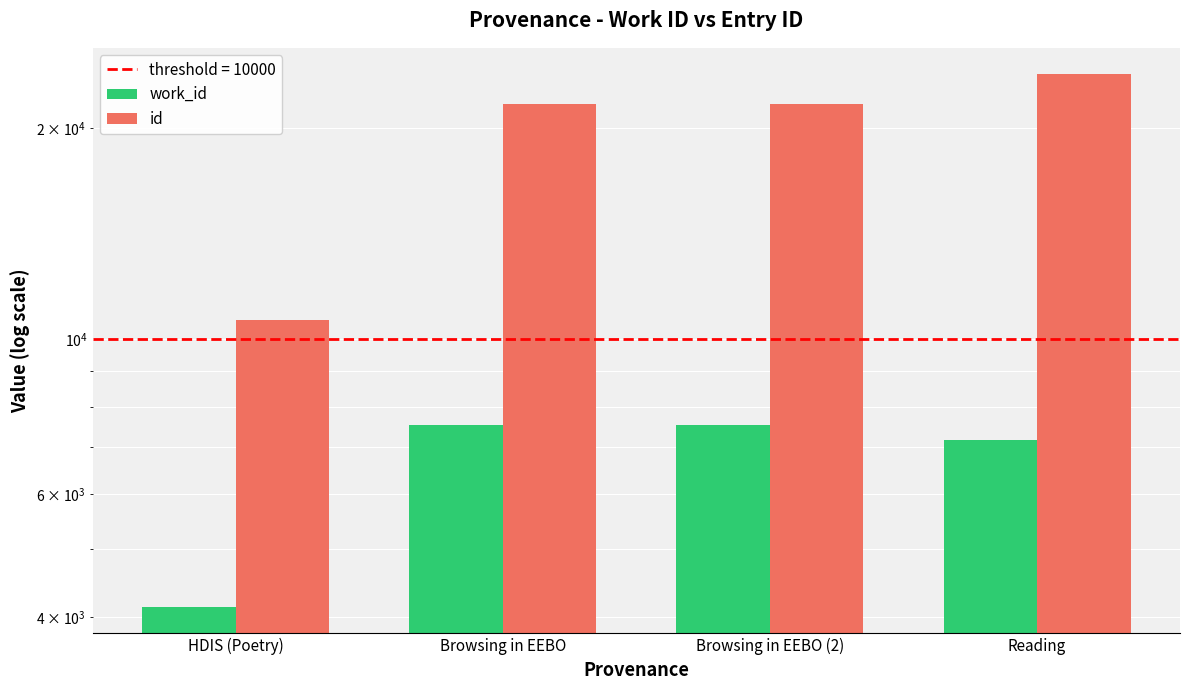

What is the minimum value shown in the chart?

4141